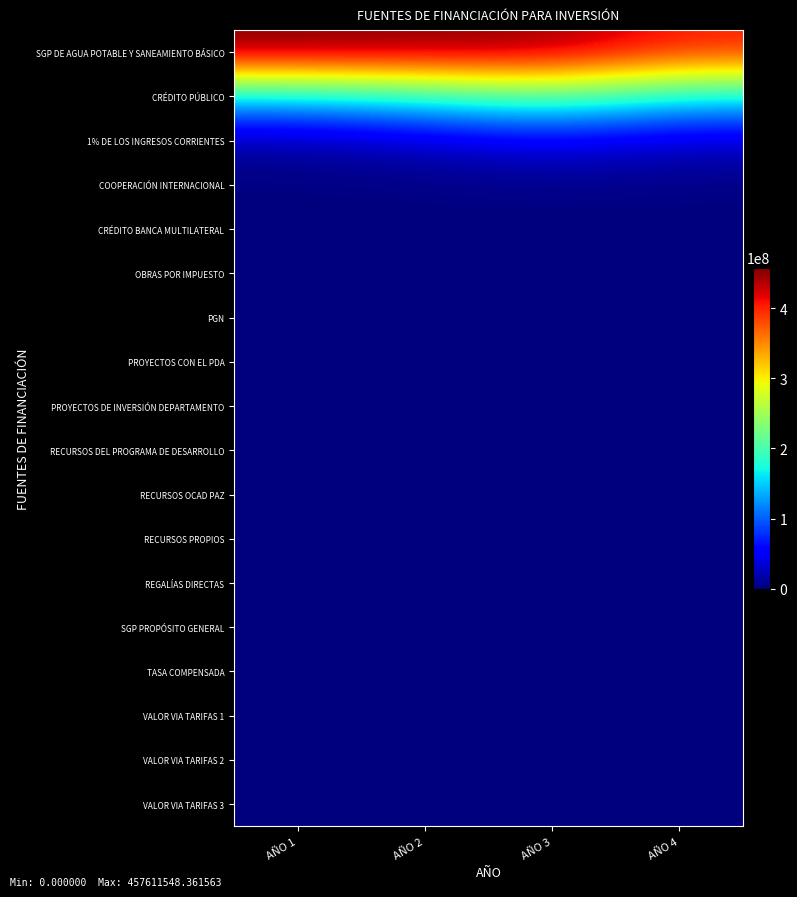

At how many categories does at least one series exceed 16260756?

4